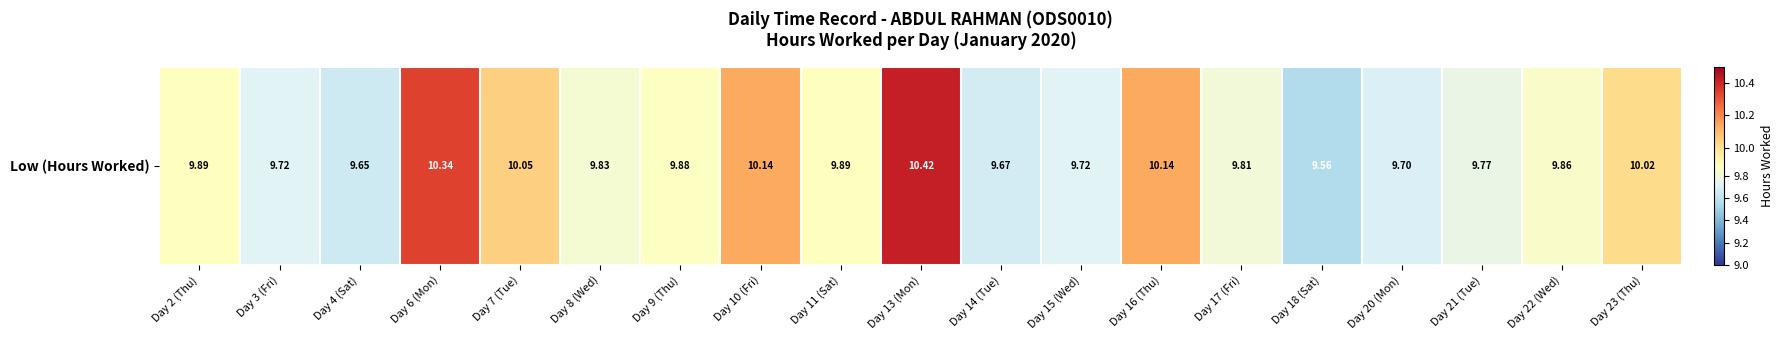

List the labels in order of value, smallest first.

Day 18 (Sat), Day 4 (Sat), Day 14 (Tue), Day 20 (Mon), Day 3 (Fri), Day 15 (Wed), Day 21 (Tue), Day 17 (Fri), Day 8 (Wed), Day 22 (Wed), Day 9 (Thu), Day 2 (Thu), Day 11 (Sat), Day 23 (Thu), Day 7 (Tue), Day 10 (Fri), Day 16 (Thu), Day 6 (Mon), Day 13 (Mon)